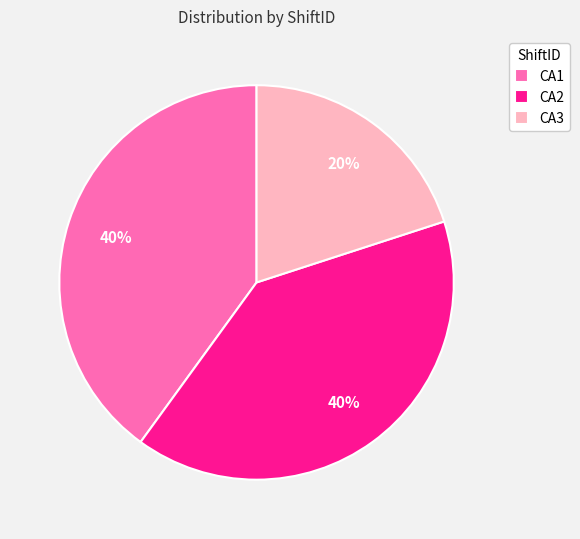

To the nearest percent, what portion does CA1 represent?

40%